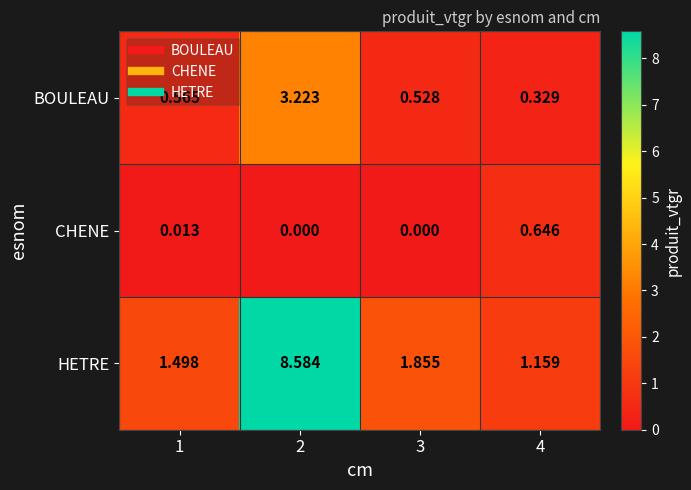

Count the number of data series in this chart.

3